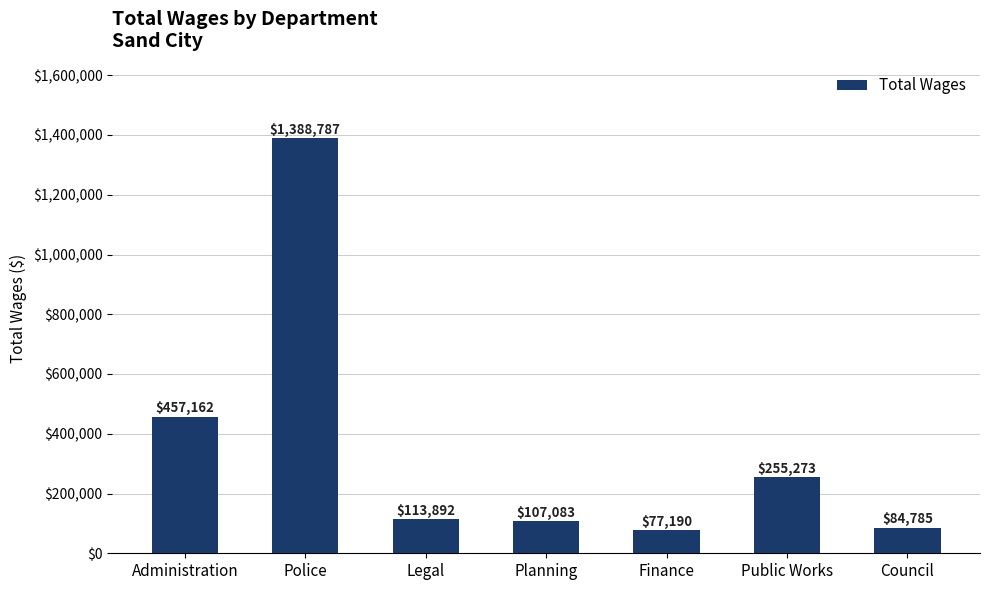

Reading left to right, transcribe all the data shown in this chart.

457162	1388787	113892	107083	77190	255273	84785